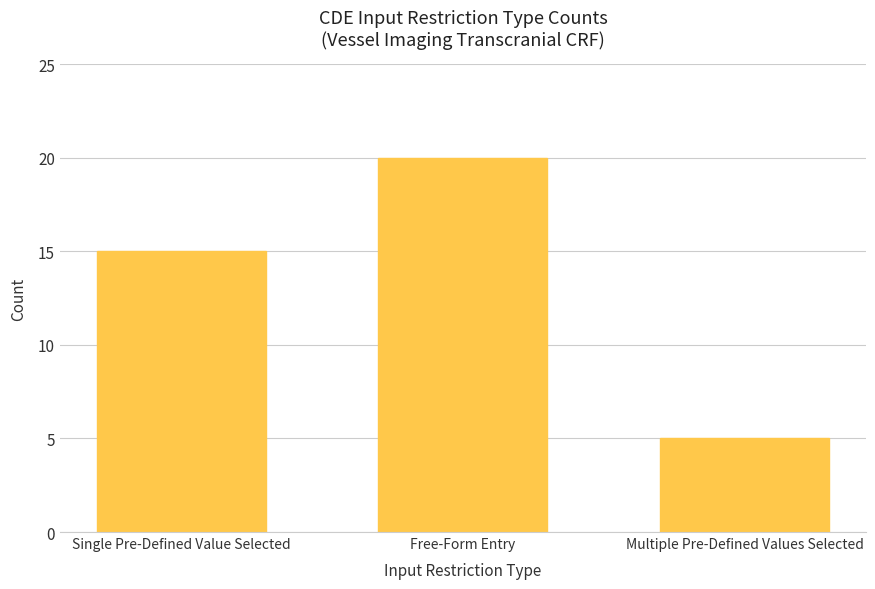

The value at Free-Form Entry is 20. True or false?

True